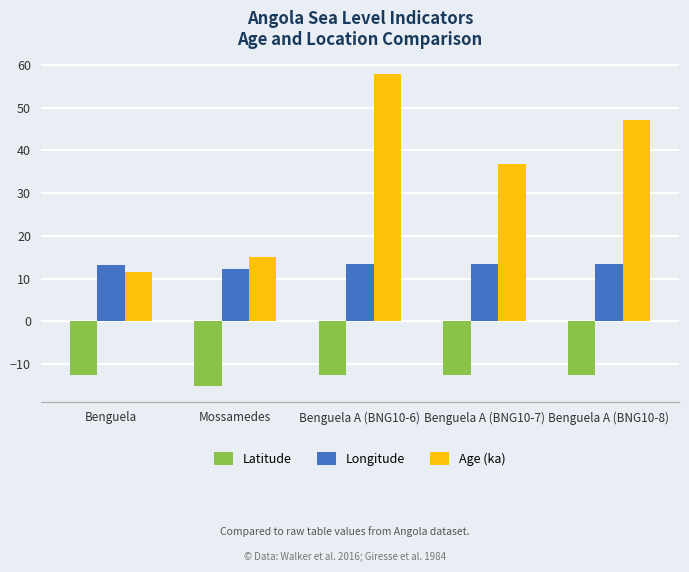

How many bars are there in total?

15